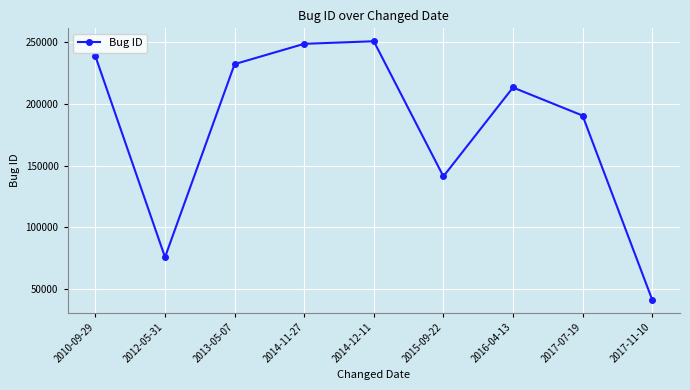

How many interior local peaks (higher than both neighbors) does the data have?

2